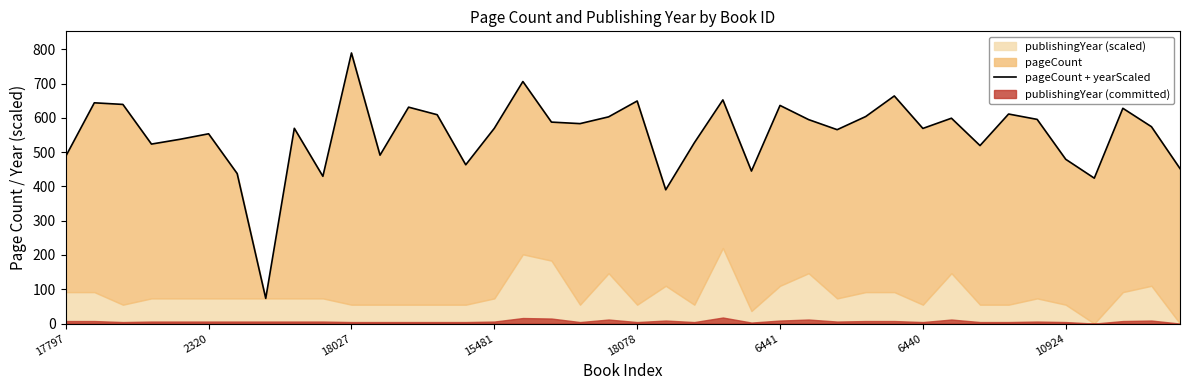

What is the difference between the maximum and second lowest values?

398.9